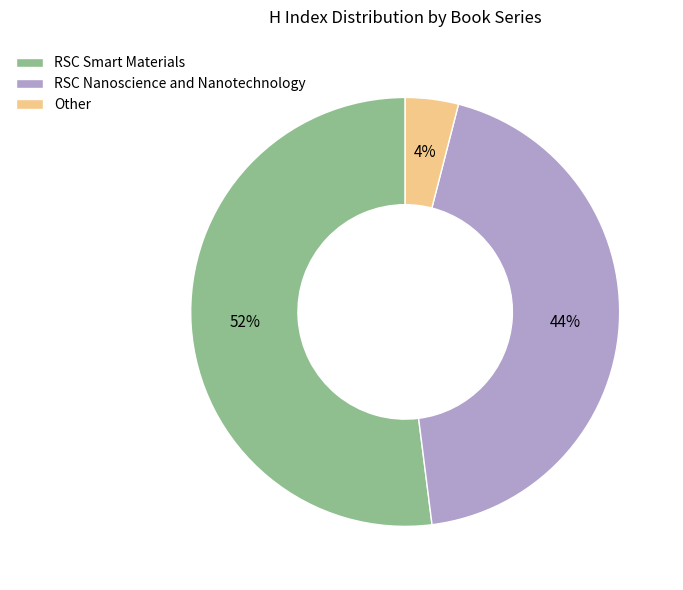

What percentage is the RSC Smart Materials slice, to the nearest percent?

52%